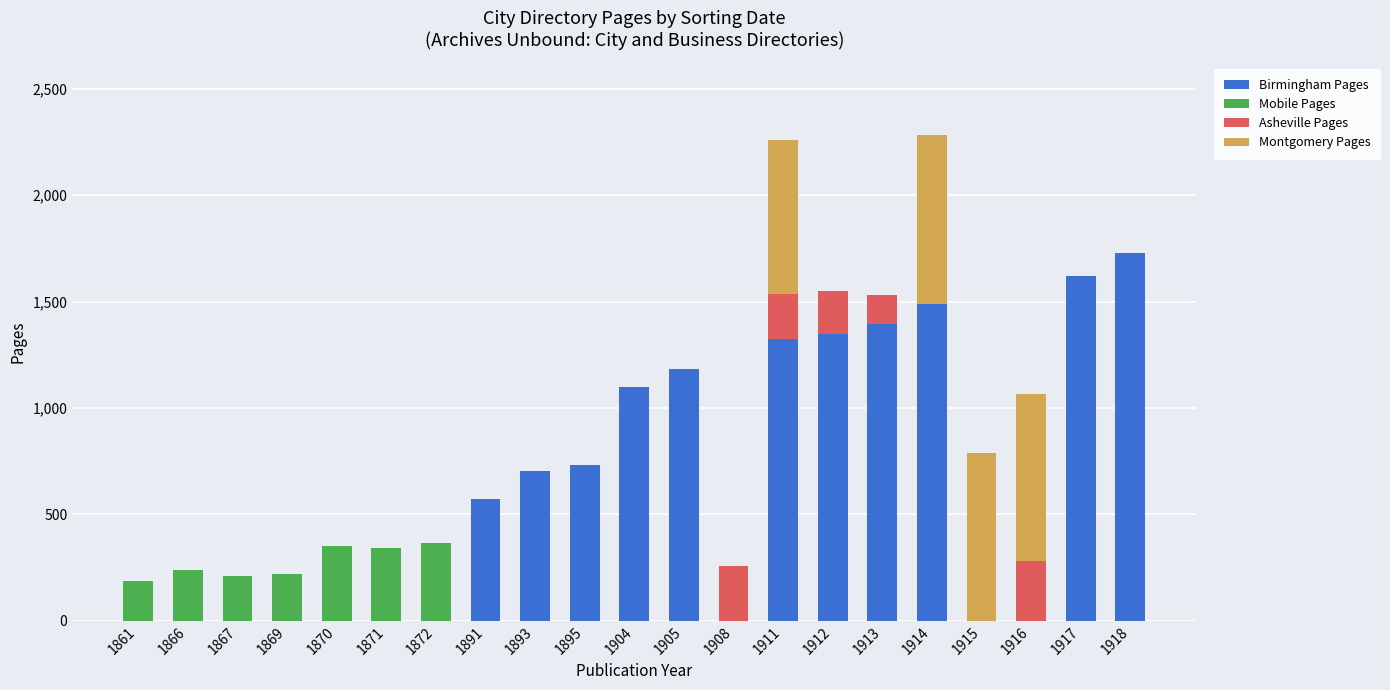

What is the sum of the Birmingham Pages values at 1866 and 1895?

731